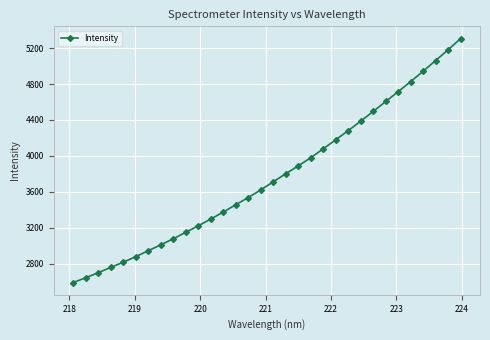

True or false: the data has more than 1 interior local peaks.

False